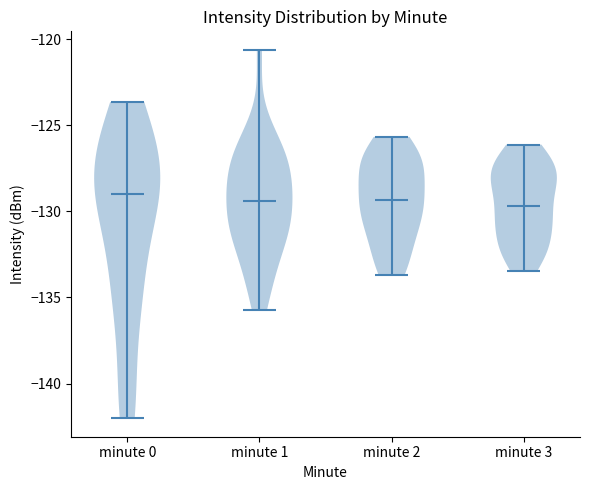

Reading left to right, read every violin against the y-axis: where its median line is, and the lowest and highest points it reaches. The values are not printed on the chart, so give them approximately, as read against the axis.

minute 0: median line -129.0, lowest point -142.0, highest point -123.5
minute 1: median line -129.5, lowest point -135.5, highest point -120.5
minute 2: median line -129.5, lowest point -133.5, highest point -125.5
minute 3: median line -129.5, lowest point -133.5, highest point -126.0